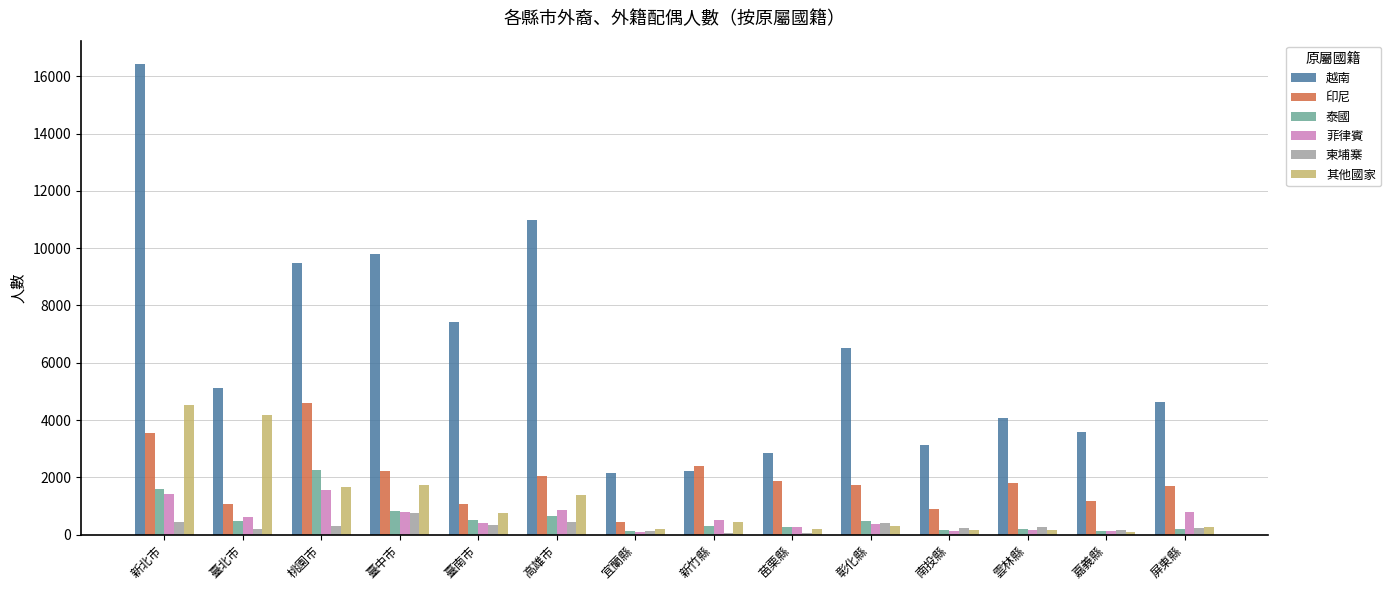

Which series has the largest total across all categories?

越南